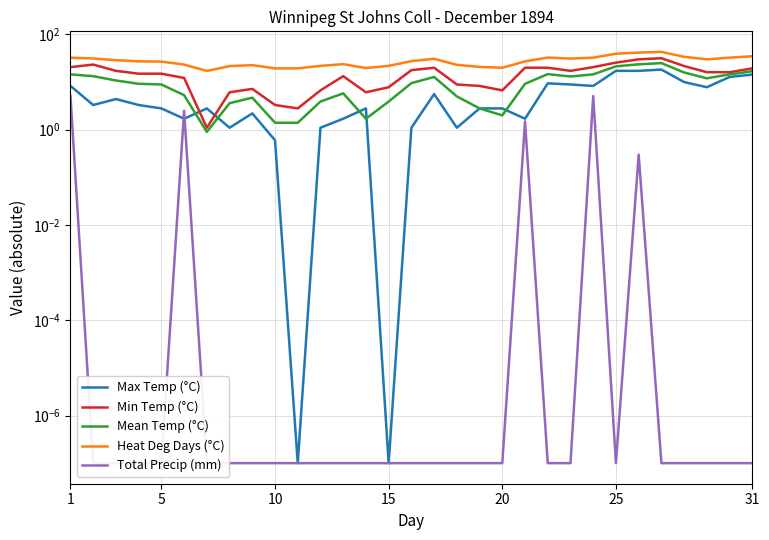

List the series in order of their overall mean, highest first.

Heat Deg Days (°C), Min Temp (°C), Mean Temp (°C), Max Temp (°C), Total Precip (mm)